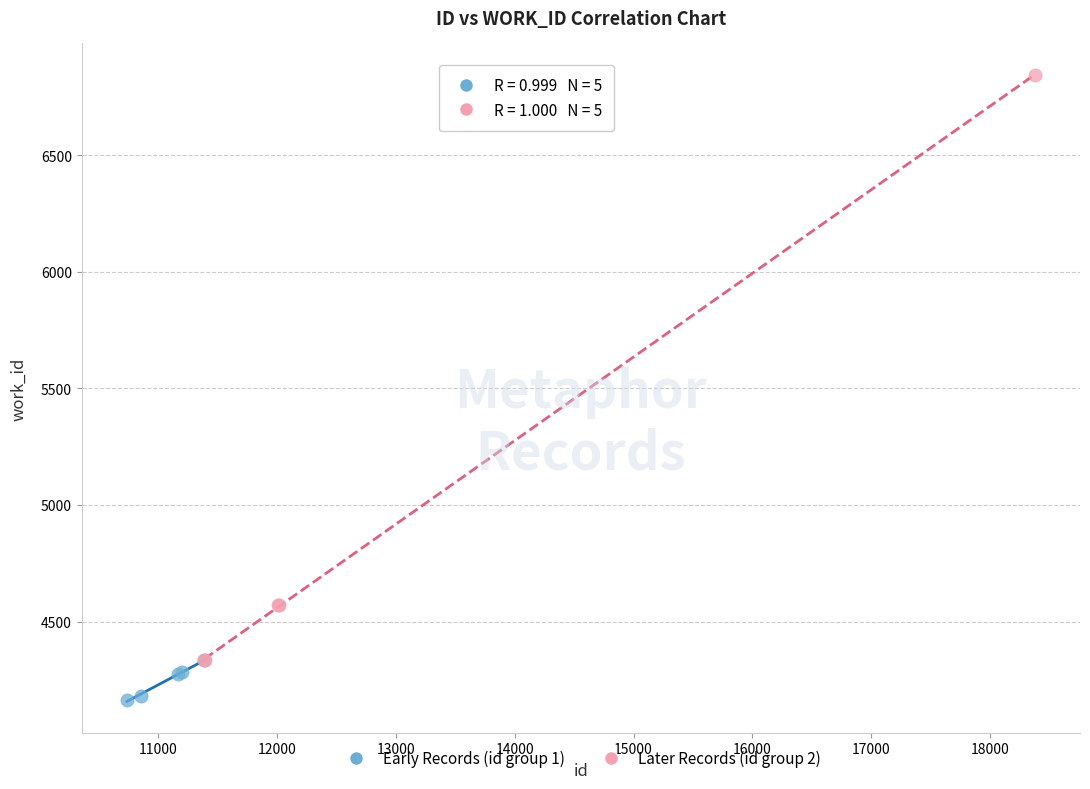

Which series reaches the minimum Y coordinate?

Early Records (id group 1)